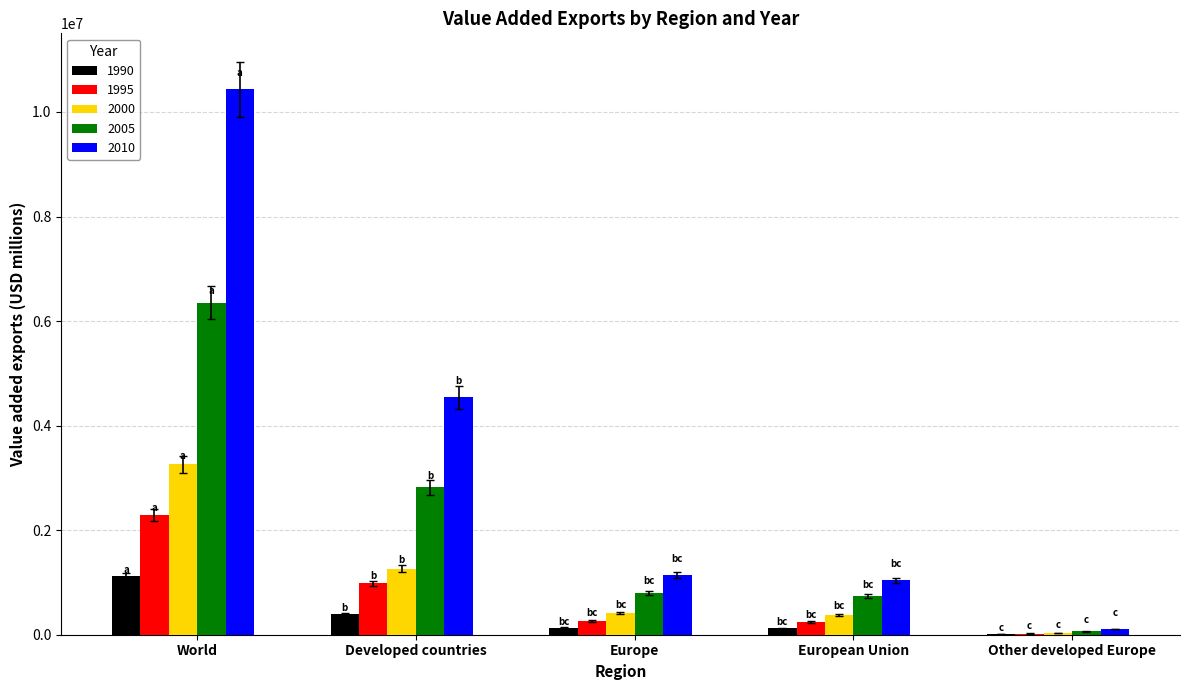

Which category has the highest value across all series?

World